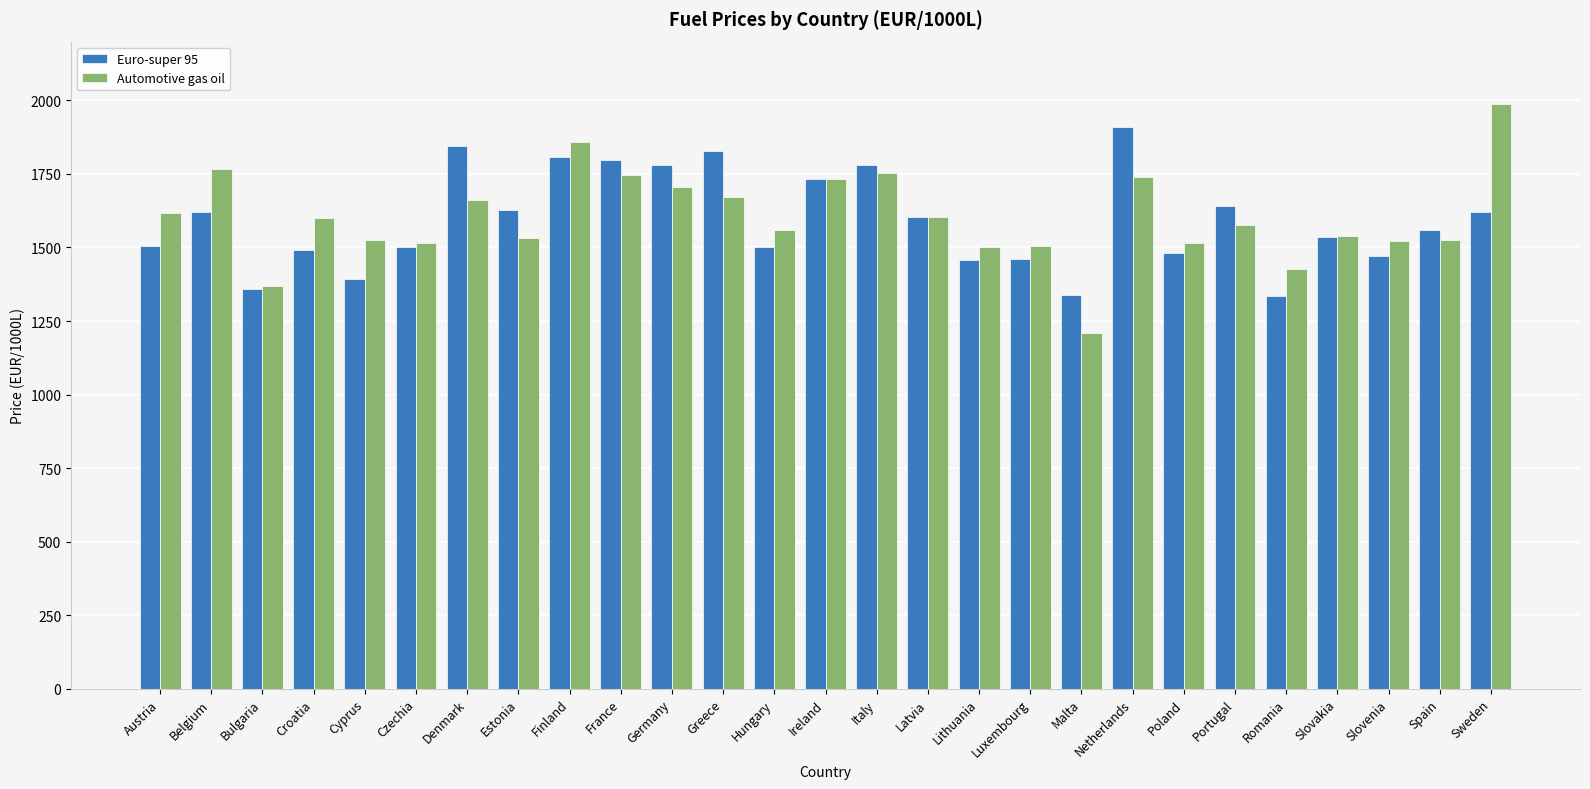

Is the value of Automotive gas oil at Italy greater than the value of Euro-super 95 at Spain?

Yes